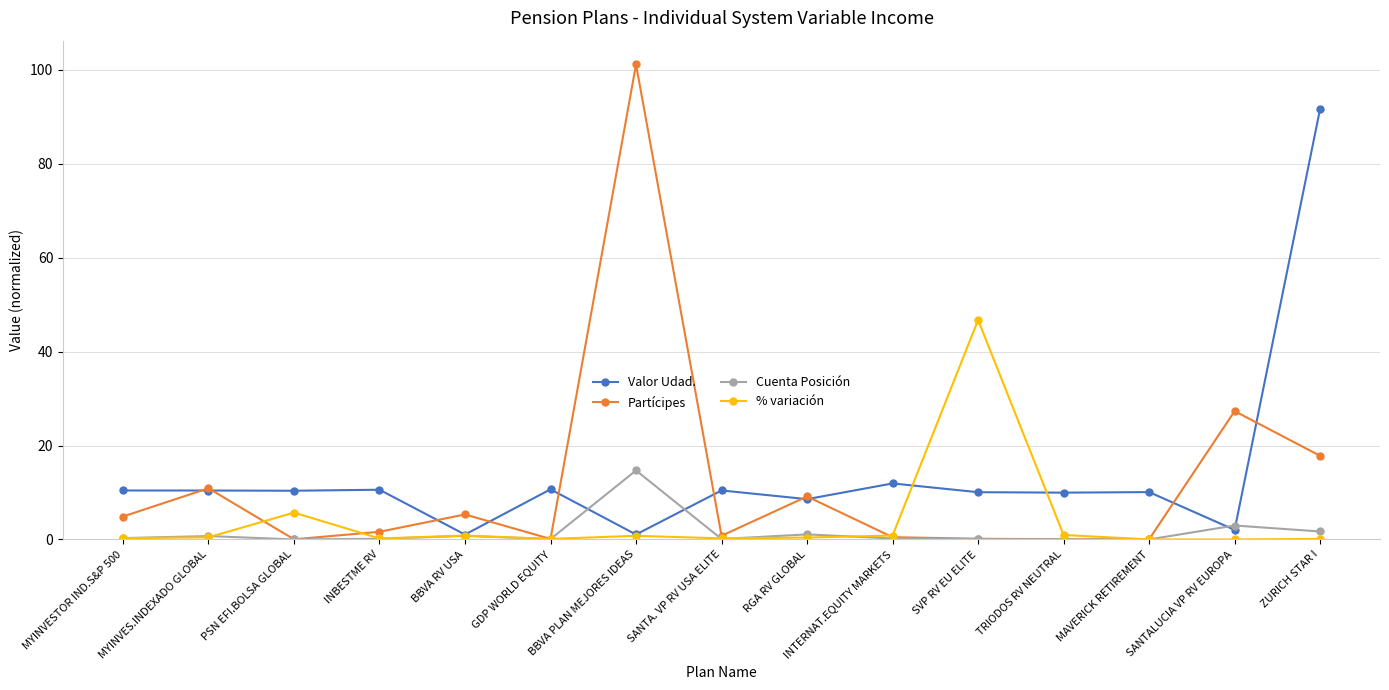

True or false: Cuenta Posición has more than 1 interior local peaks.

True